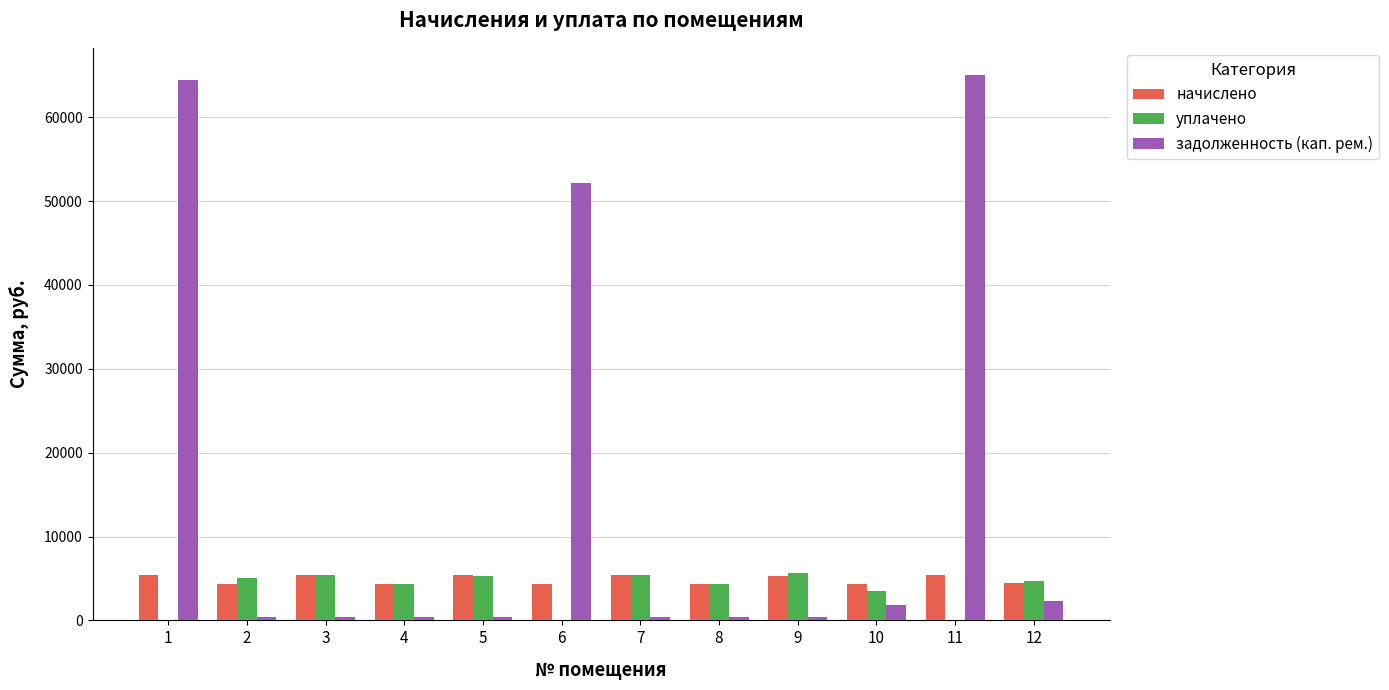

What is the spread (max minus min) of values at 6?

52116.9